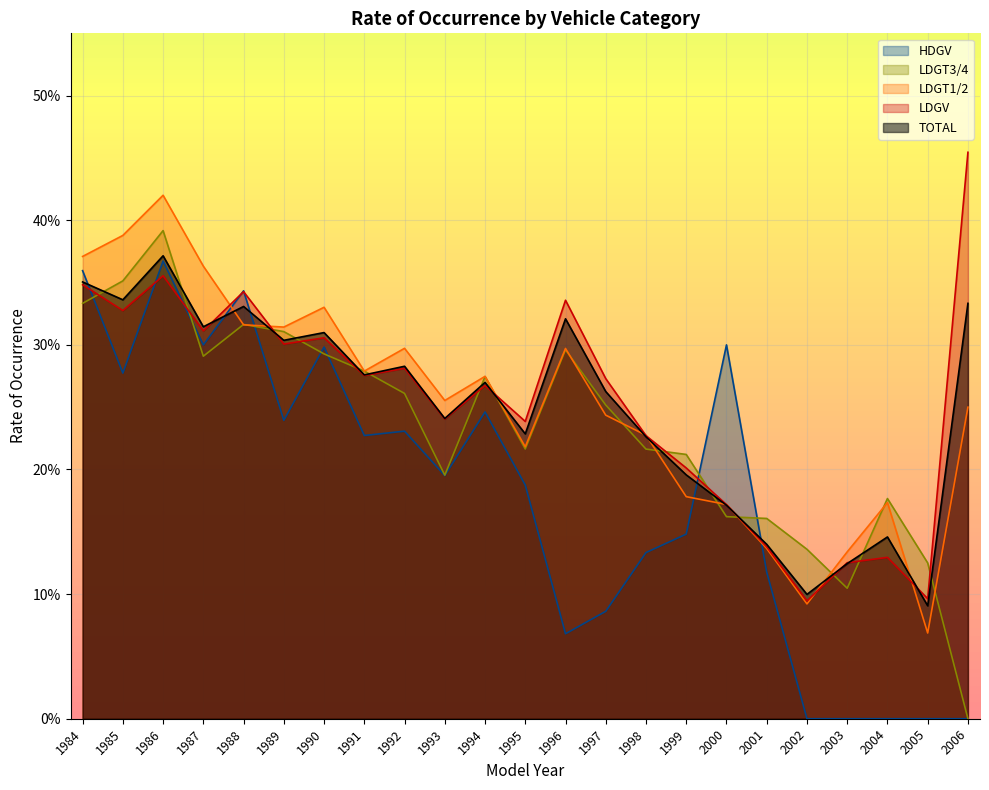

Between 1995 and 2005, which series saw the biggest shift?

HDGV